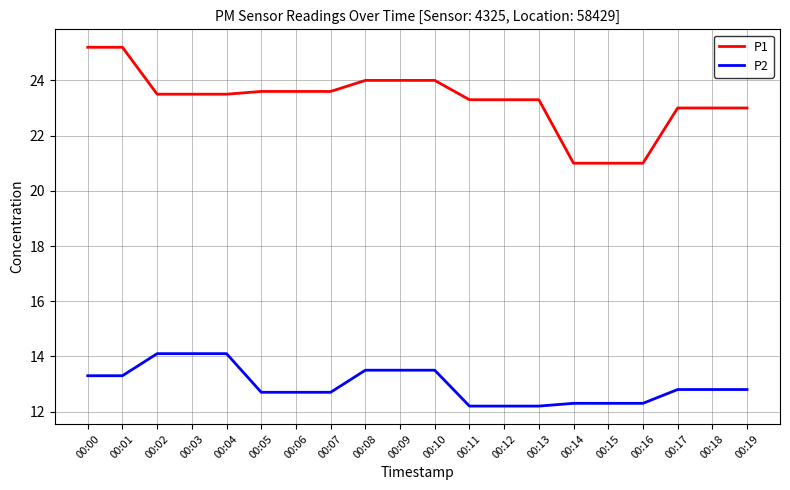

At 00:09, list the series in order from largest to smallest.

P1, P2